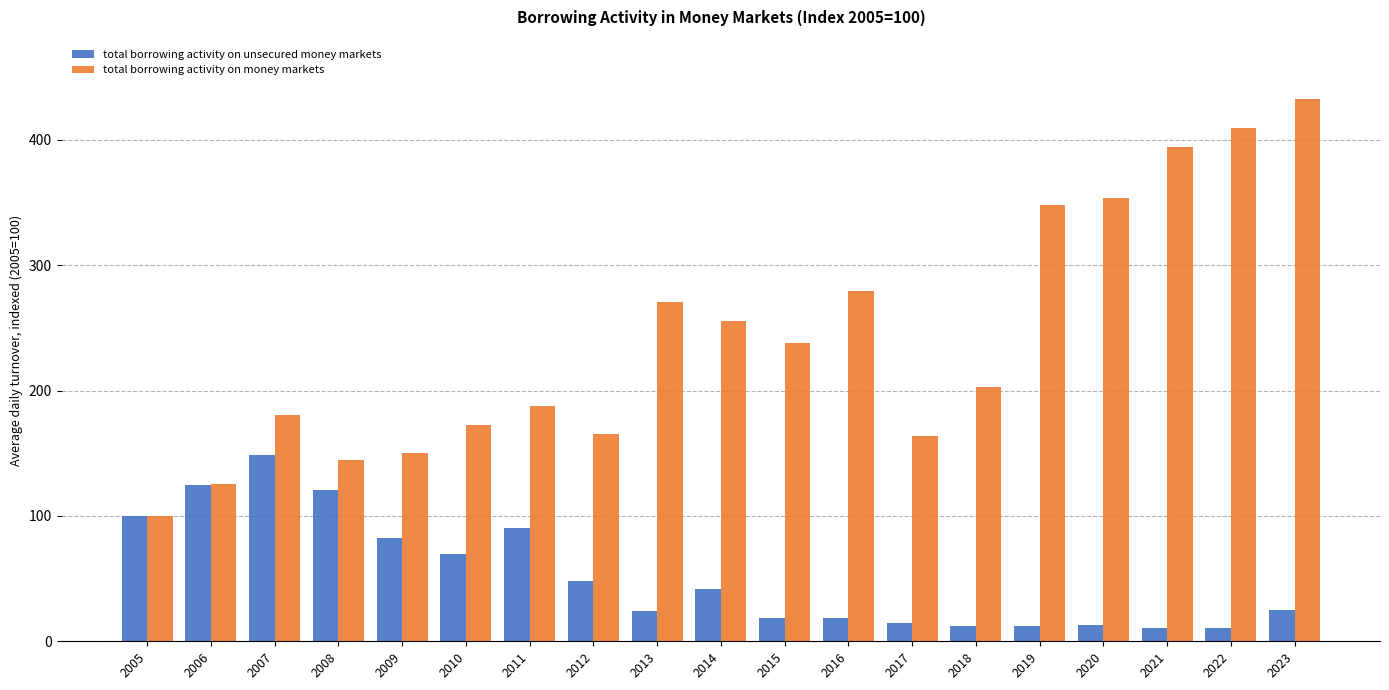

What is the value of the total borrowing activity on unsecured money markets bar at the 10th from the left?

42.0